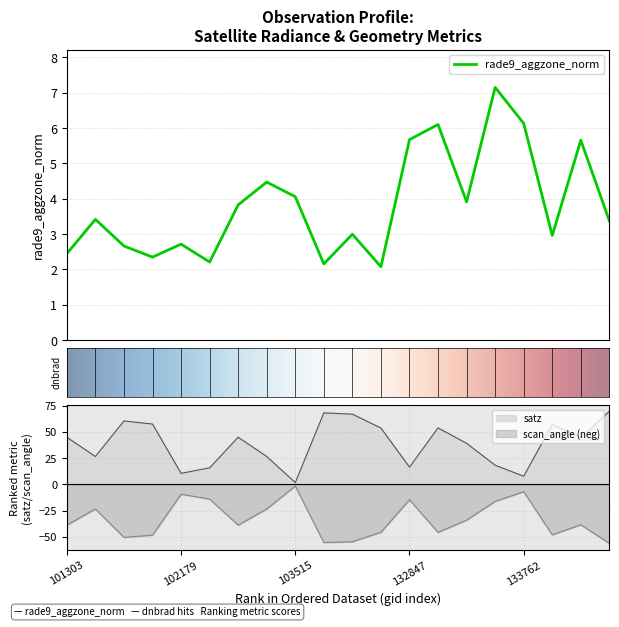

At which label does rade9_aggzone_norm reach its minimum?

104471